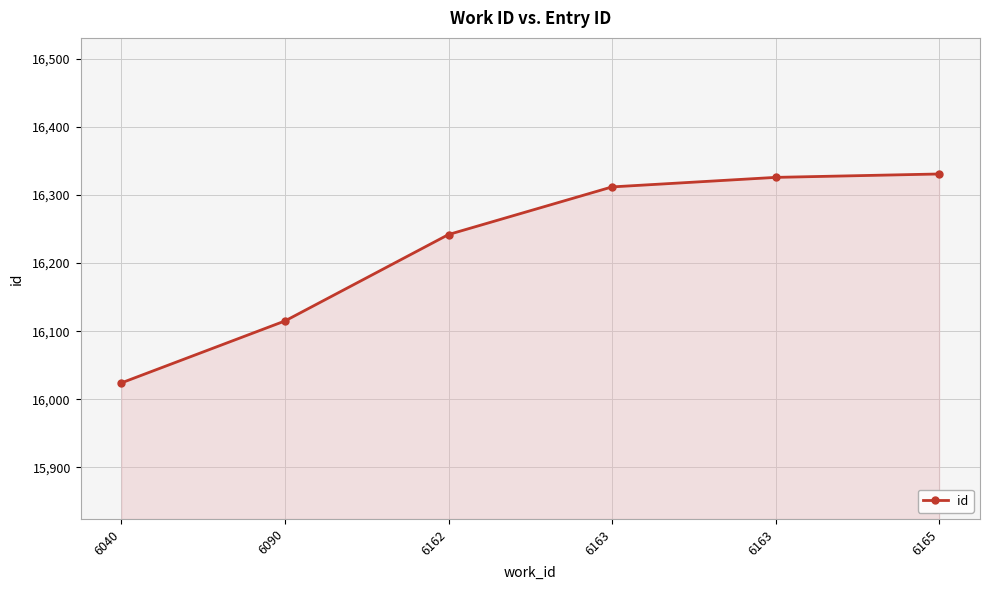

Does the chart have visible grid lines?

Yes